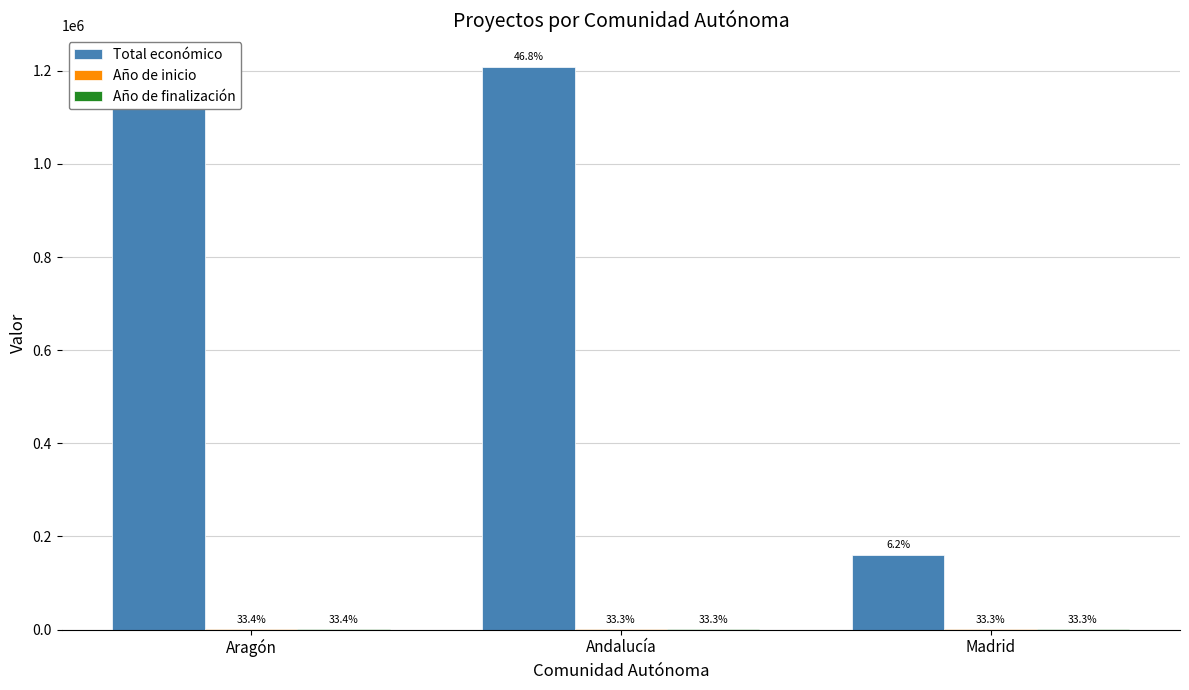

Are the bars grouped side by side (vs. stacked)?

Yes